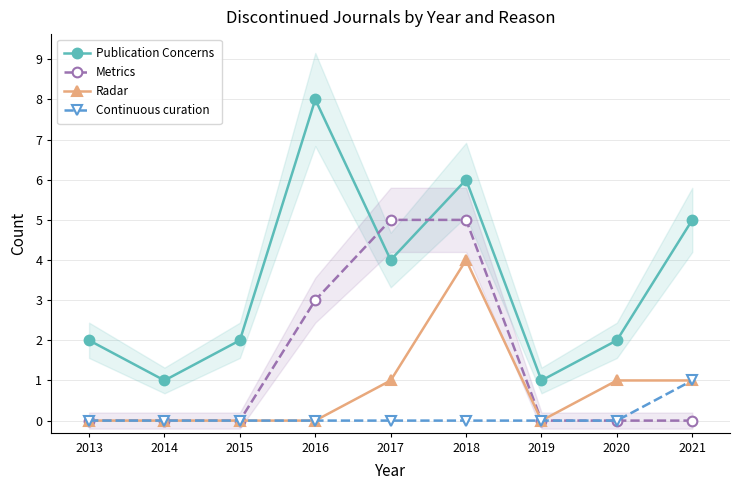

True or false: Continuous curation and Metrics cross at least once.

False